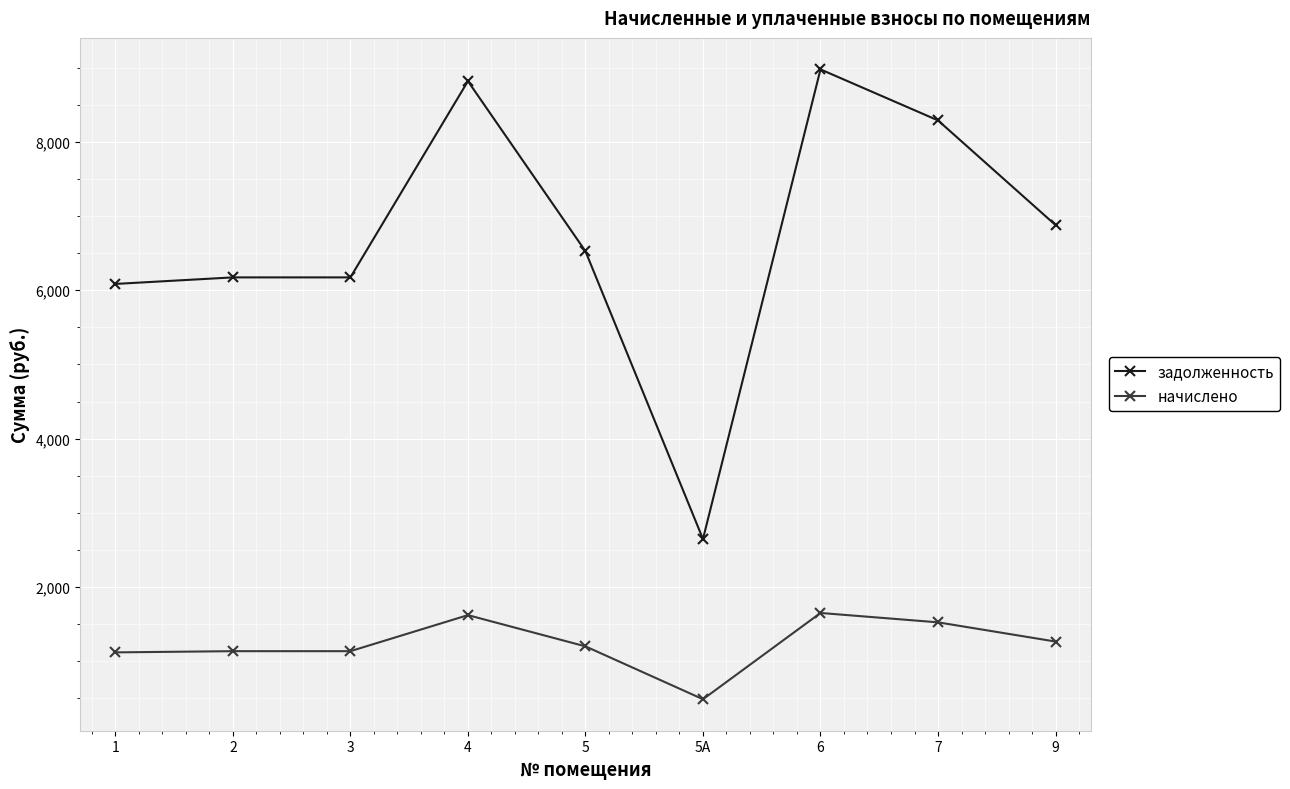

Does the chart display data point markers on the line(s)?

Yes